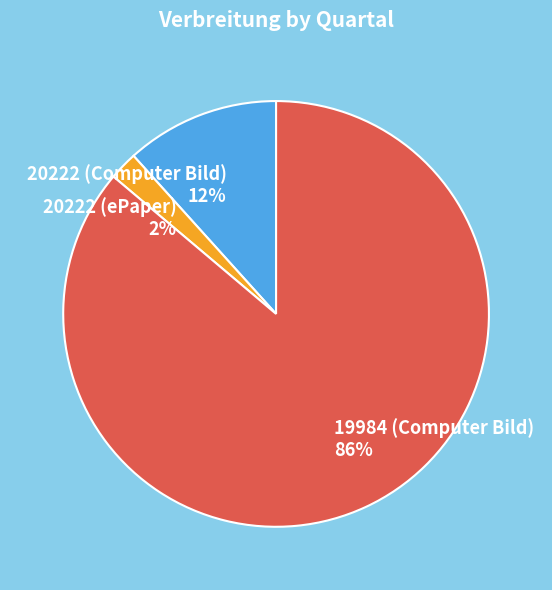

Which has a higher value, 20222 (Computer Bild) or 20222 (ePaper)?

20222 (Computer Bild)